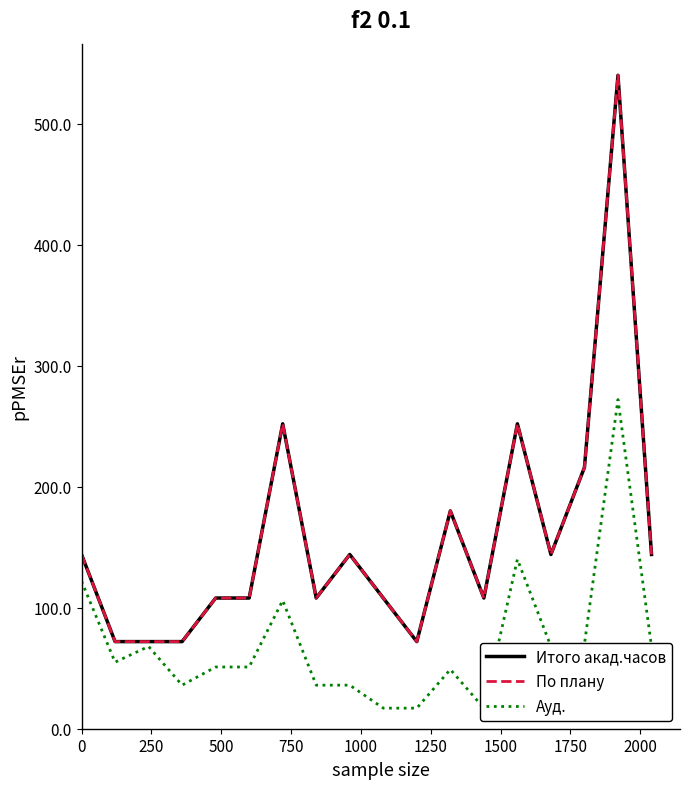

True or false: Ауд. and По плану cross at least once.

False